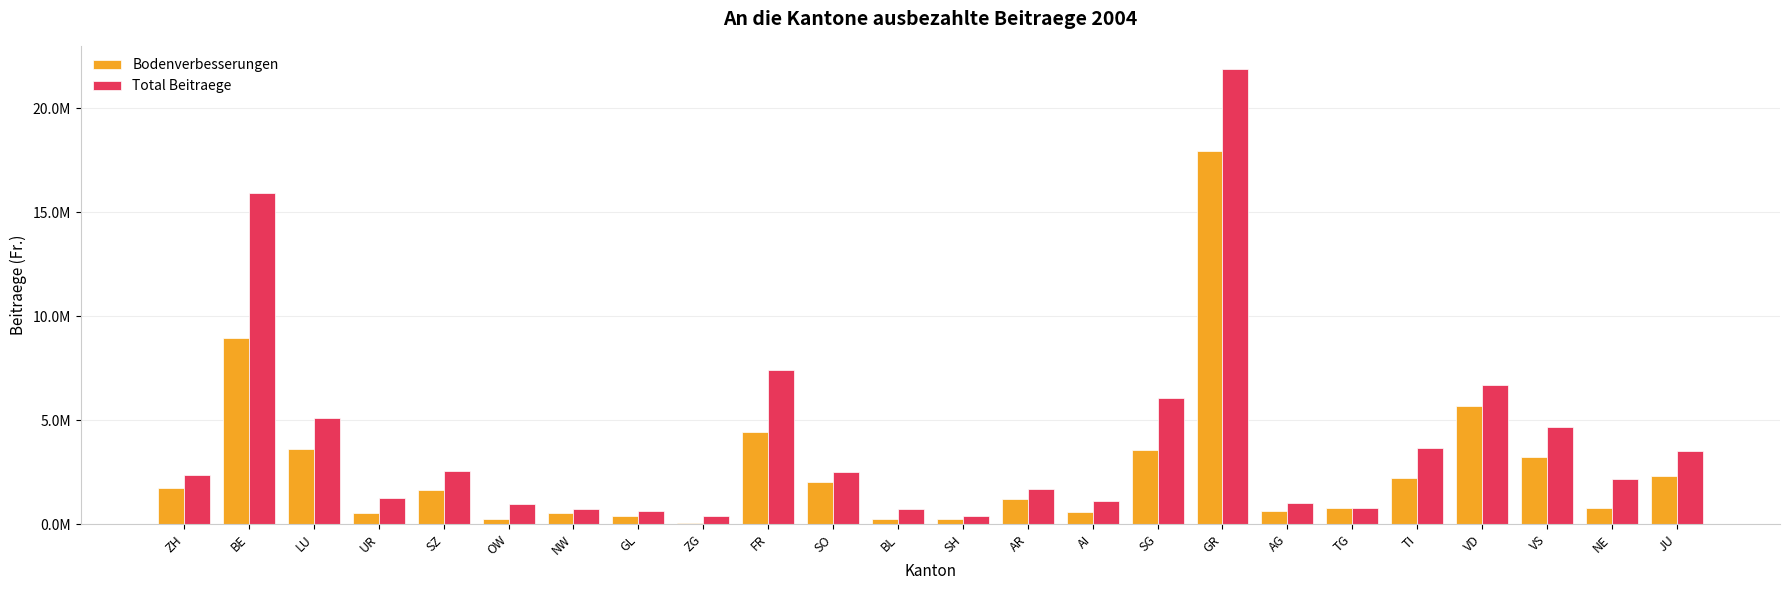

List the series in order of their overall mean, lowest first.

Bodenverbesserungen, Total Beitraege